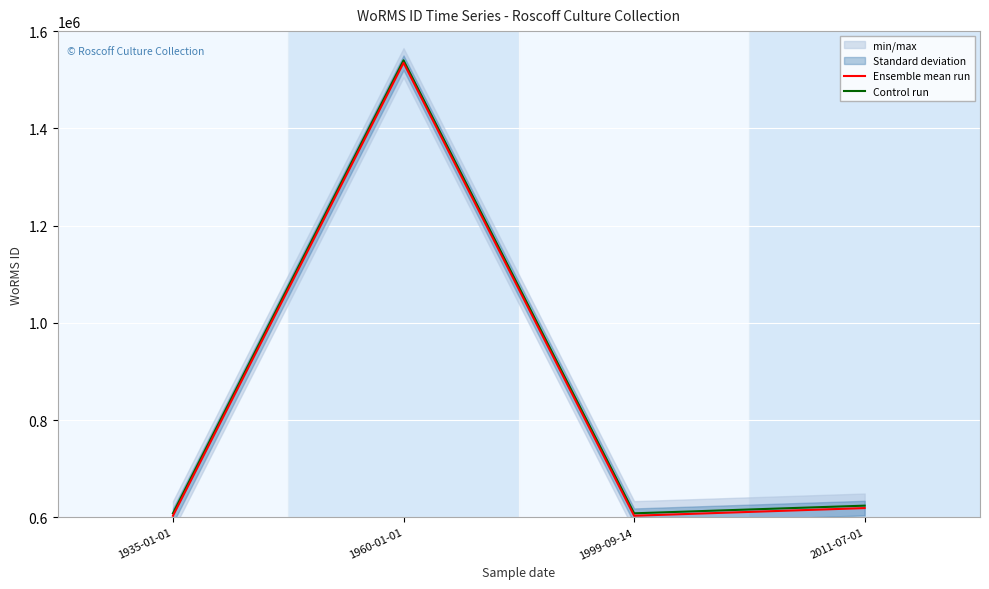

Where is the first local minimum for Control run?

1999-09-14